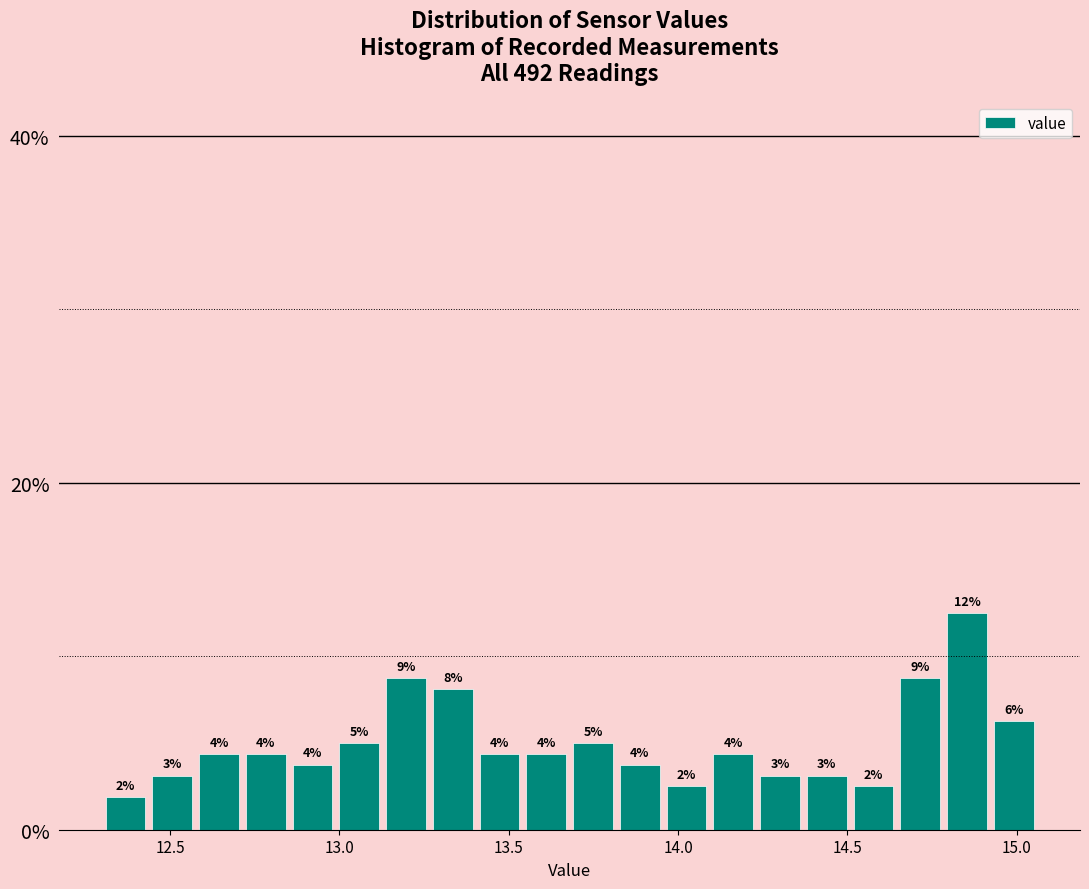

Around what value on the x-axis is the tallest bar? Give the approximate position of its centre, as read against the axis.

14.85